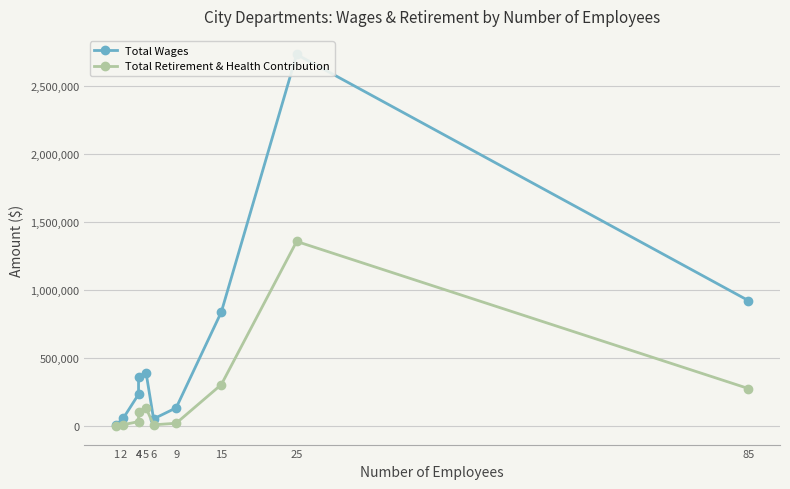

Which series has the widest spread of values?

Total Wages